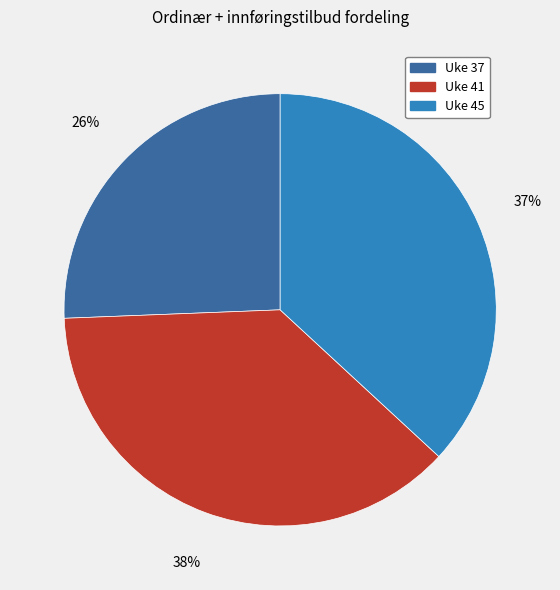

To the nearest percent, what portion does Uke 45 represent?

37%